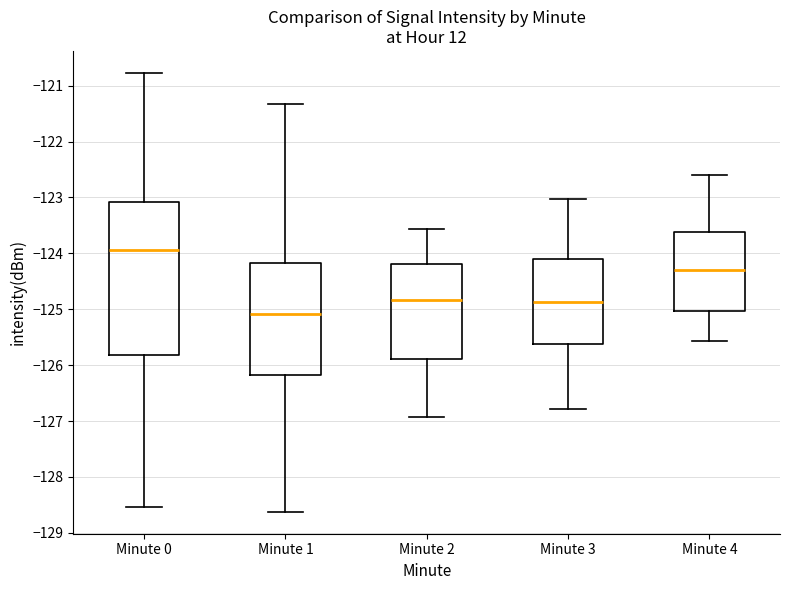

Reading left to right, transcribe this box plot: for each box, give where its median line is, the range the box spans, and where its two whiskers end, as read against the y-axis. The values are not printed on the chart, so give them approximately, as read against the axis.

Minute 0: median -123.9, box -125.8 to -123.1, whiskers -128.5 to -120.8
Minute 1: median -125.1, box -126.2 to -124.2, whiskers -128.6 to -121.3
Minute 2: median -124.8, box -125.9 to -124.2, whiskers -126.9 to -123.6
Minute 3: median -124.9, box -125.6 to -124.1, whiskers -126.8 to -123.0
Minute 4: median -124.3, box -125.0 to -123.6, whiskers -125.6 to -122.6